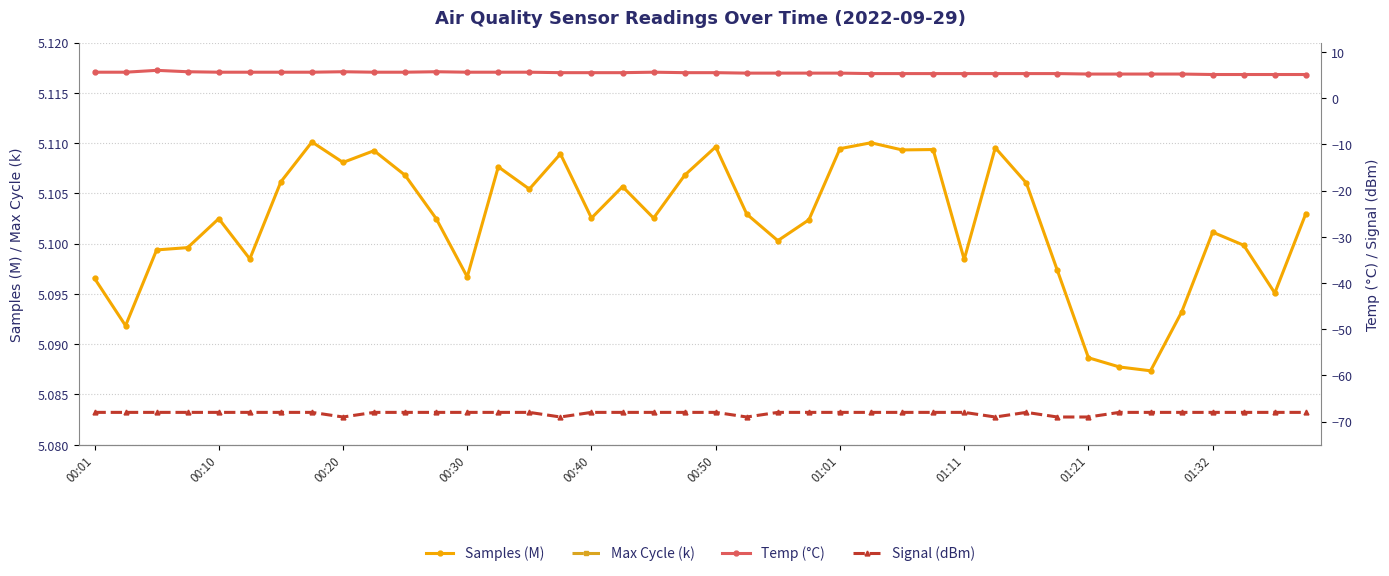

List the series in order of their peak value, lowest first.

Signal (dBm), Samples (M), Temp (°C), Max Cycle (k)